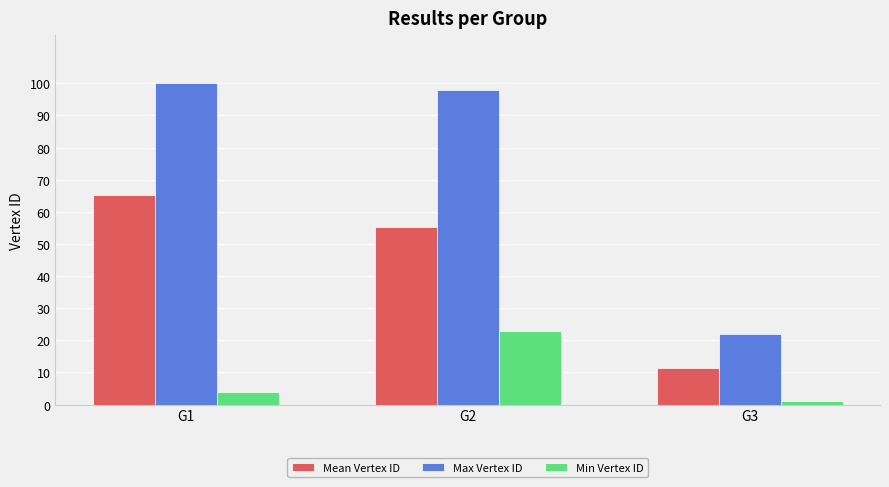

At which label does Mean Vertex ID reach its minimum?

G3